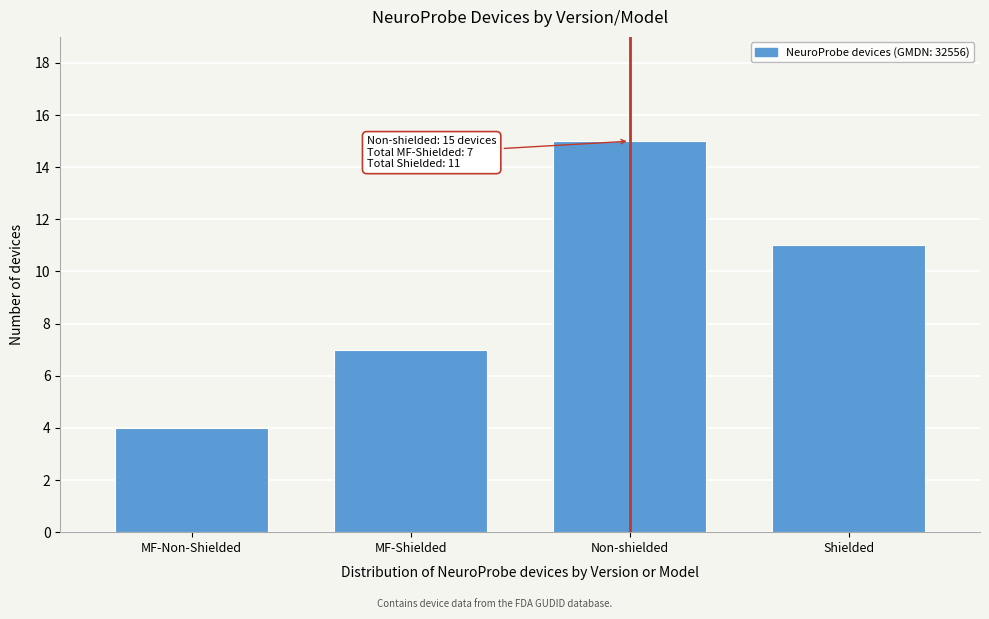

Reading left to right, extract all data points from this chart.

MF-Non-Shielded=4	MF-Shielded=7	Non-shielded=15	Shielded=11